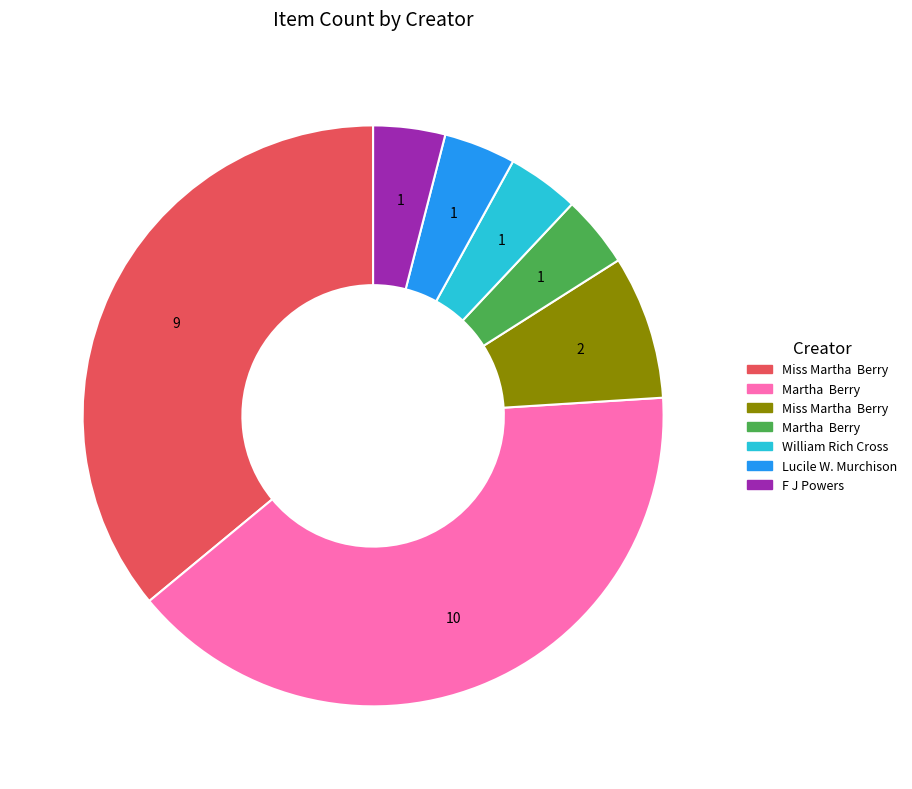

Does any single category account for the majority?

No